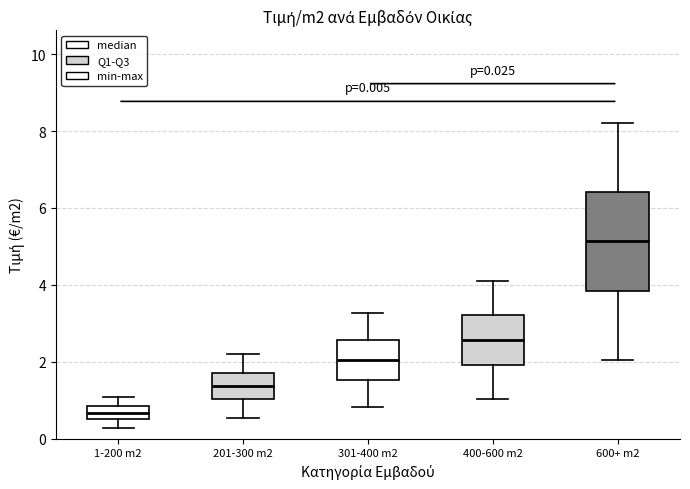

Comparing the boxes themselves (not the whiskers), which one is the tallest?

600+ m2